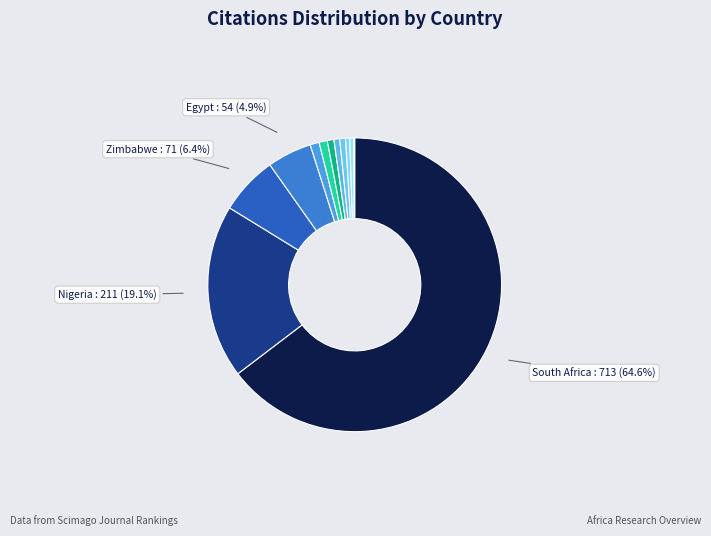

Rank the categories by value from lowest to highest.

Burkina Faso, Mozambique, Senegal, Uganda, Kenya, Cameroon, Botswana, Zambia, Algeria, Egypt, Zimbabwe, Nigeria, South Africa